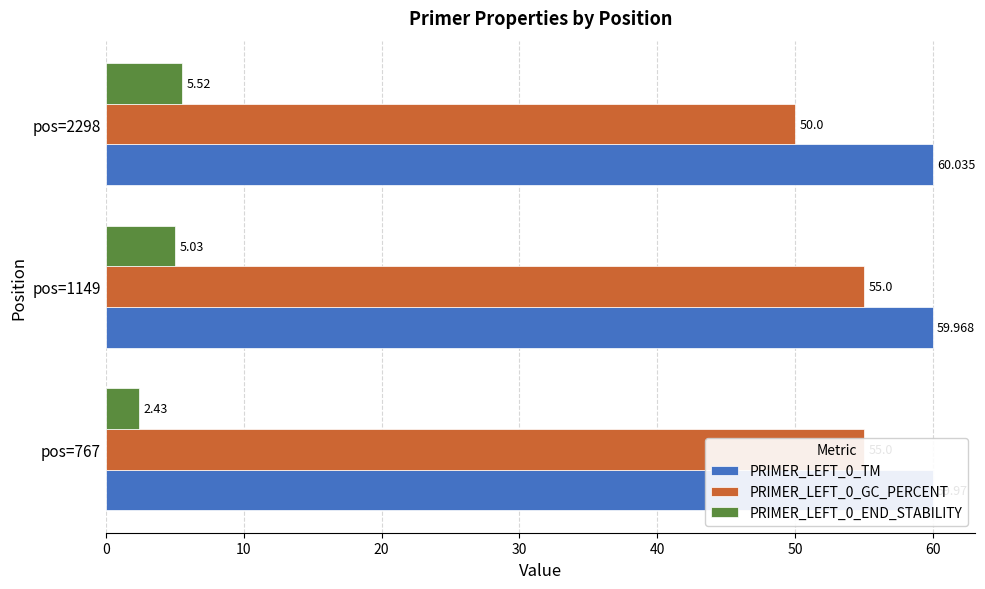

Which series changed the most between 0 and 10?

PRIMER_LEFT_0_END_STABILITY